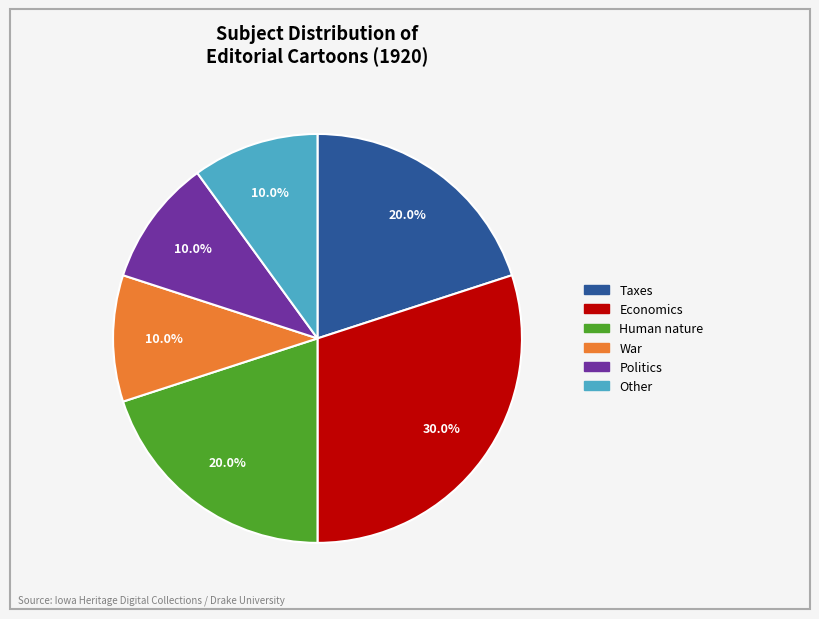

Does any single category account for the majority?

No